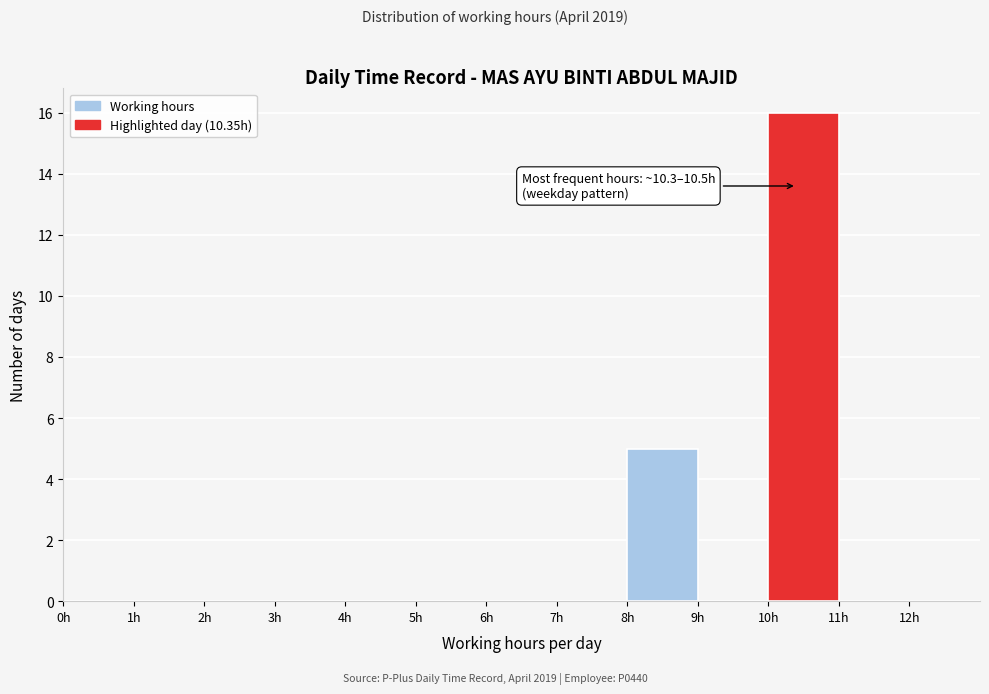

Which range on the x-axis has the tallest bar?

10 to 11